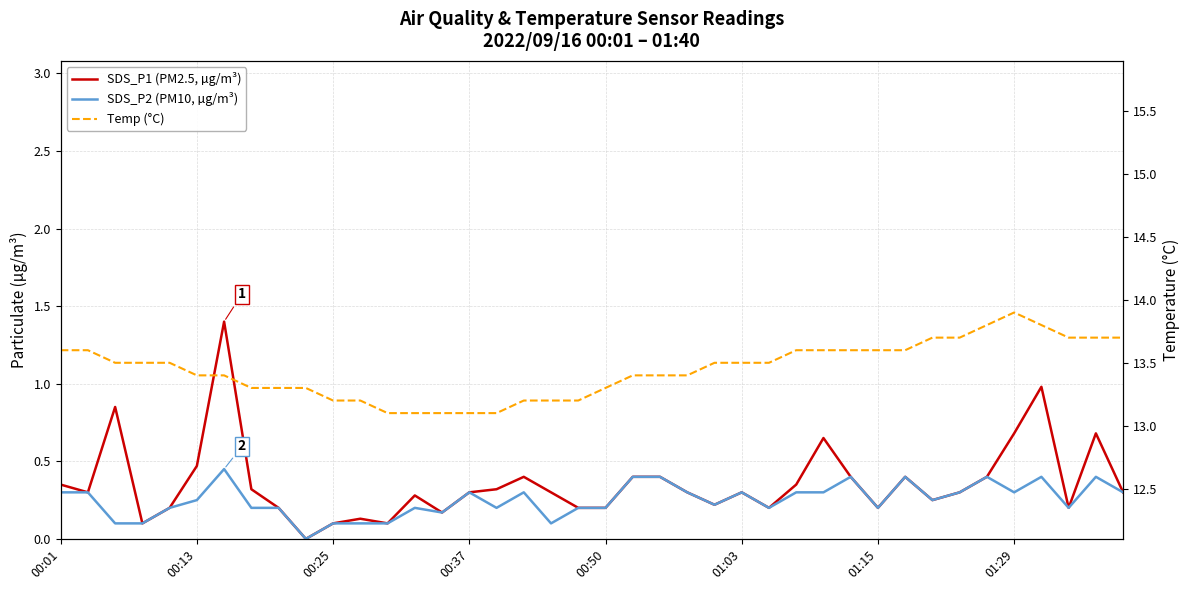

What position from the left is 39?

40